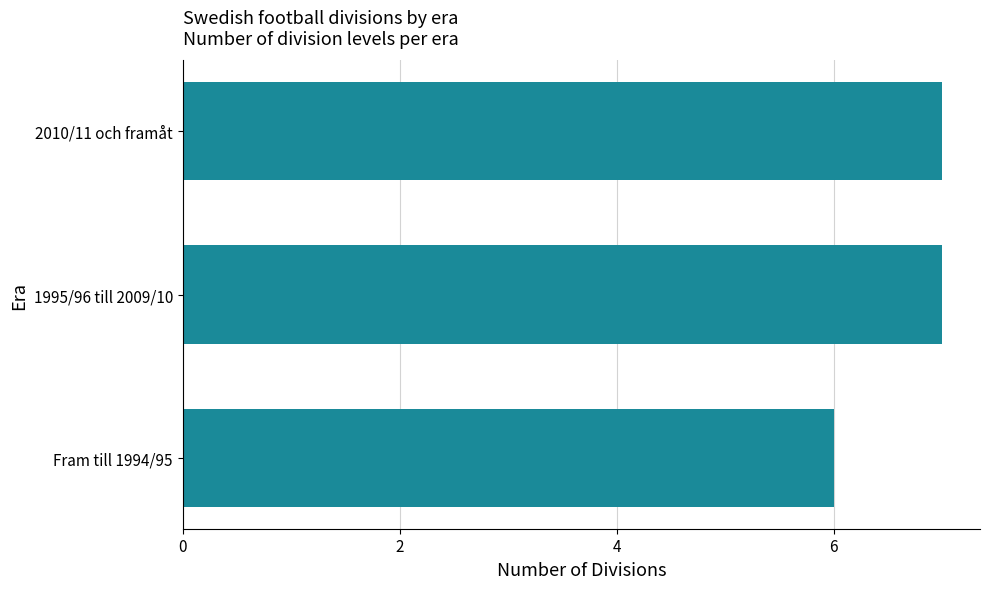

How many categories are shown in the chart?

3